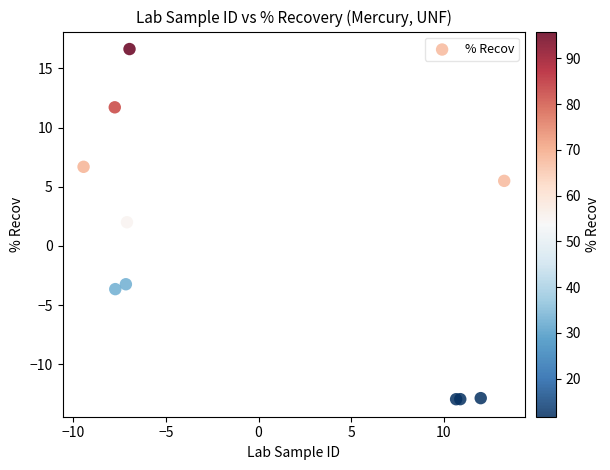

What Y value in the scatter plot is closest to 1?

2.0